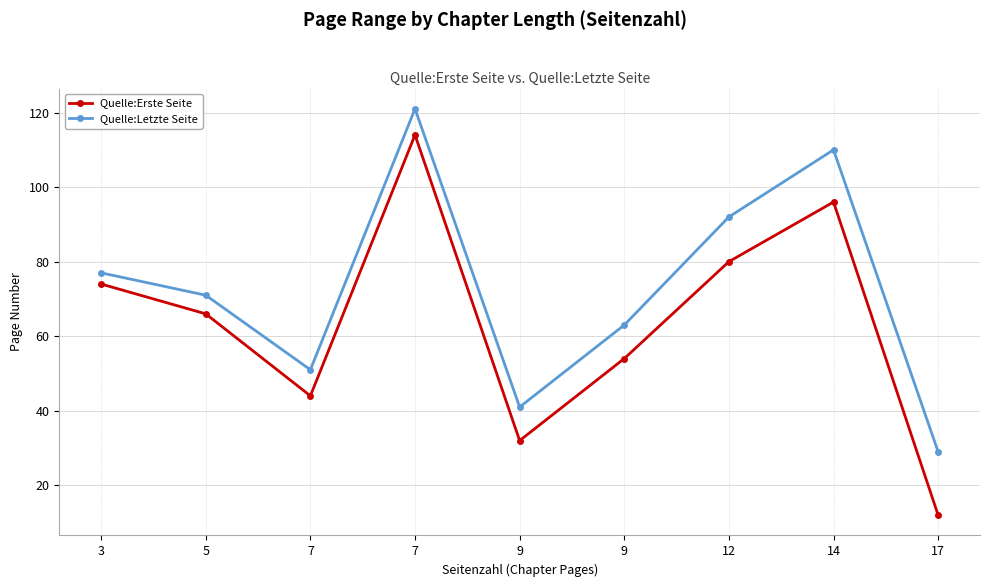

Is this an area chart (filled region under the line)?

No